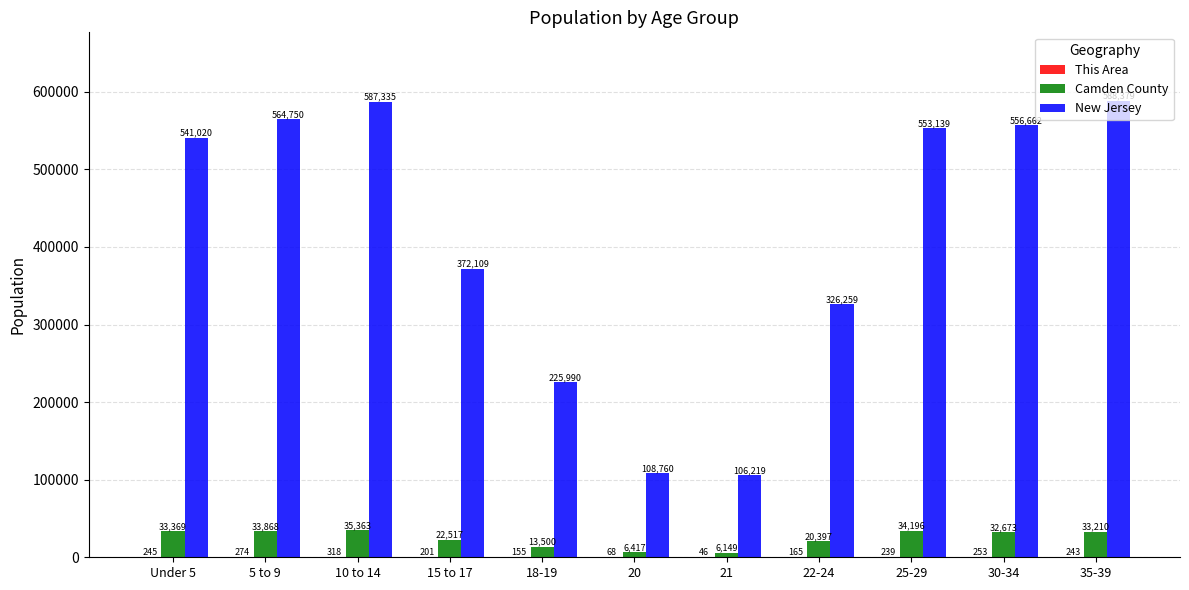

Which category has the highest value across all series?

35-39